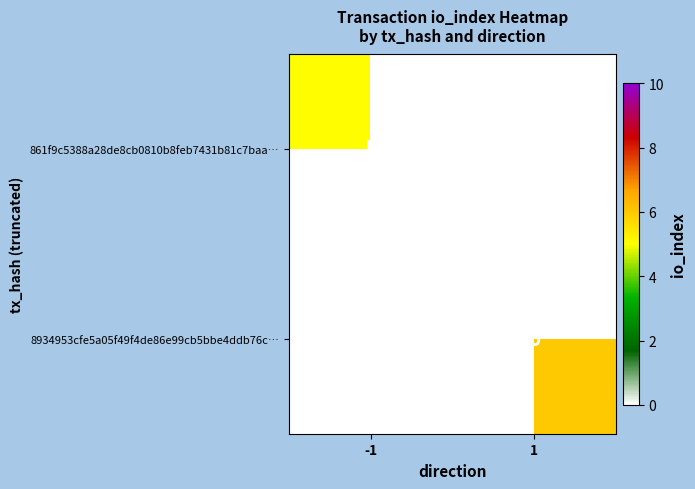

Rank the series at 1 from highest to lowest value.

861f9c5388a28de8cb0810b8feb7431b81c7baa…, 8934953cfe5a05f49f4de86e99cb5bbe4ddb76c…